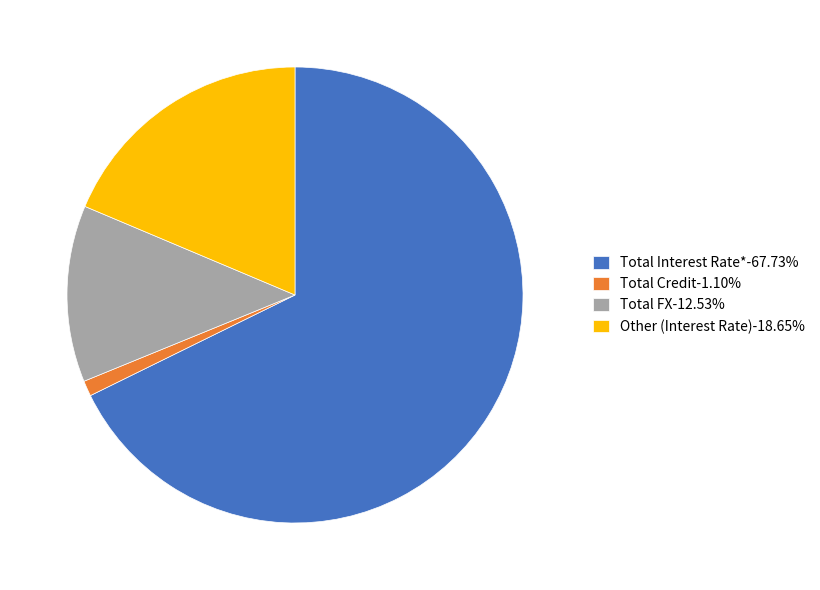

True or false: Total Interest Rate* accounts for 68% of the total.

True